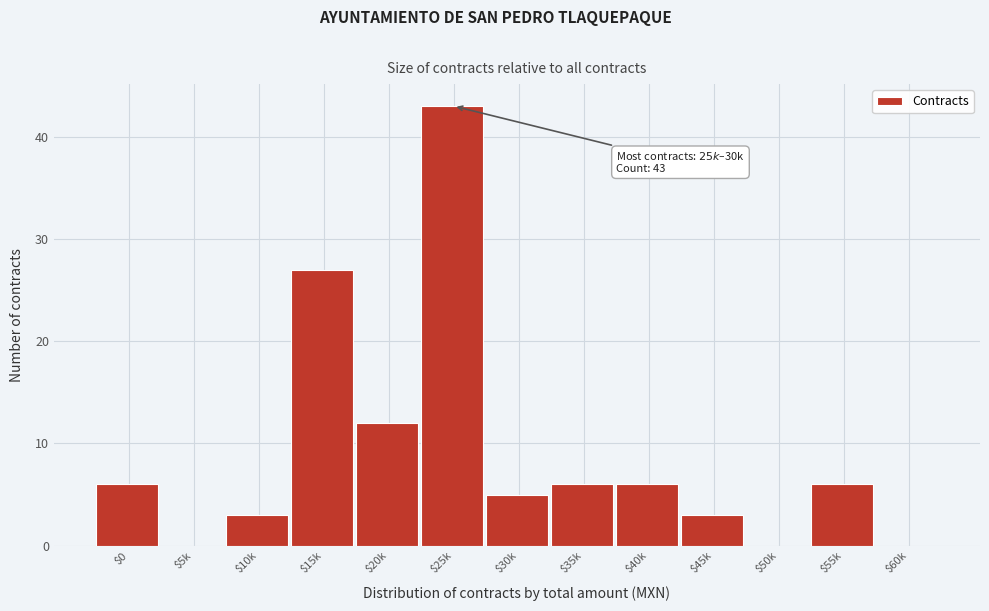

At which label is the value closest to 21?

$15k